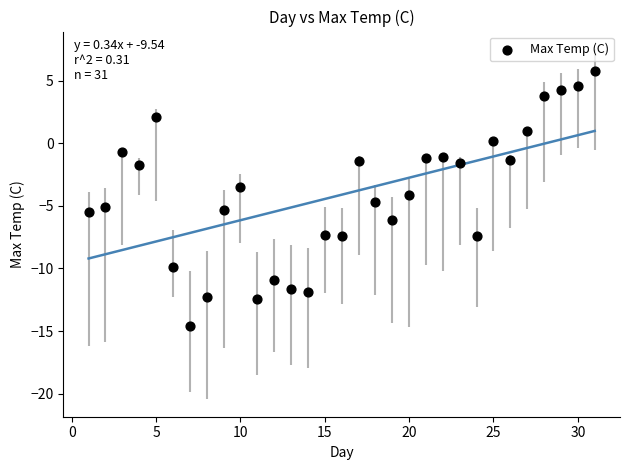

What is the range of X values (max minus min)?

30.0